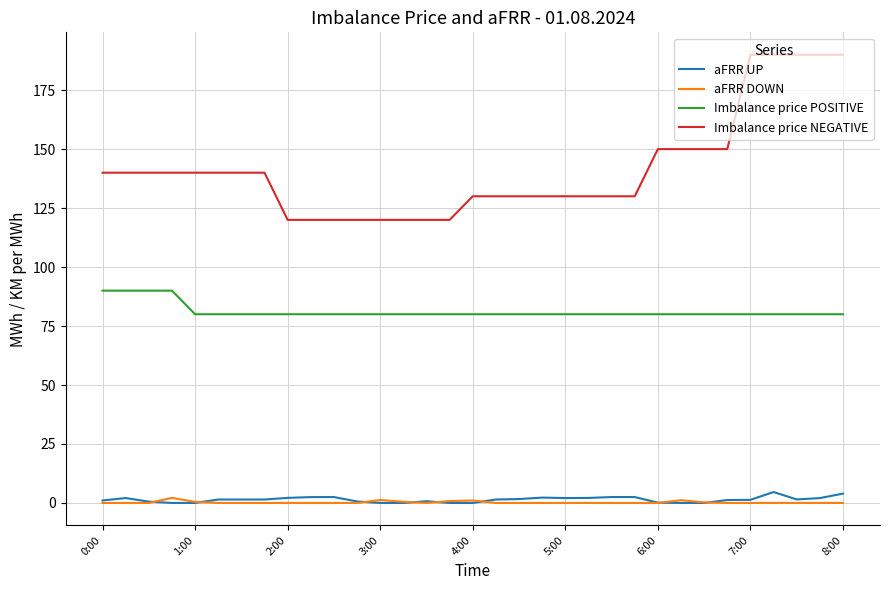

True or false: aFRR DOWN and aFRR UP intersect in this chart.

True